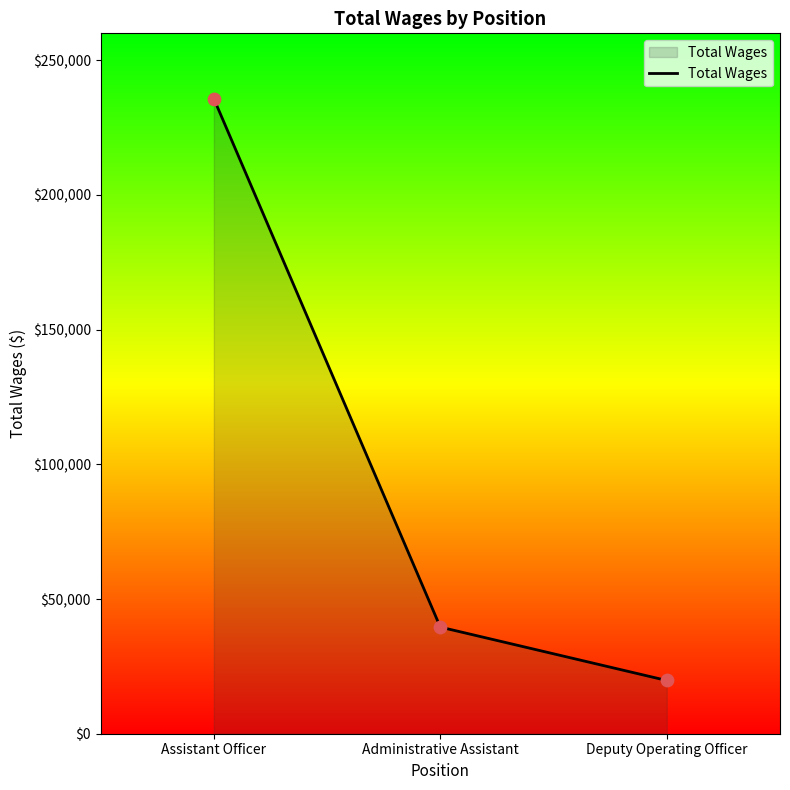

What is the change in value from Assistant Officer to Deputy Operating Officer?

-215979